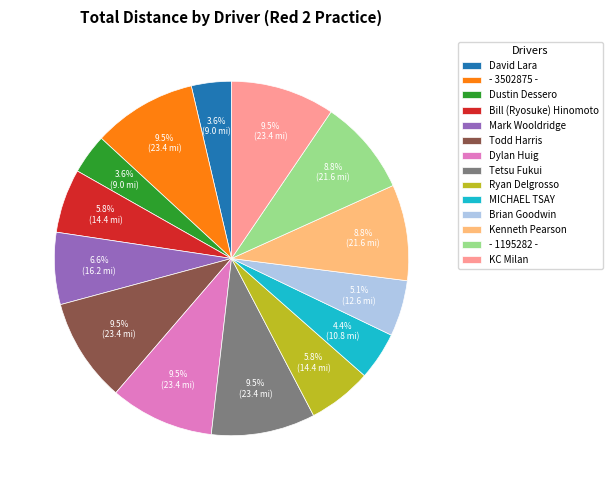

Is there any slice that represents more than half of the pie?

No